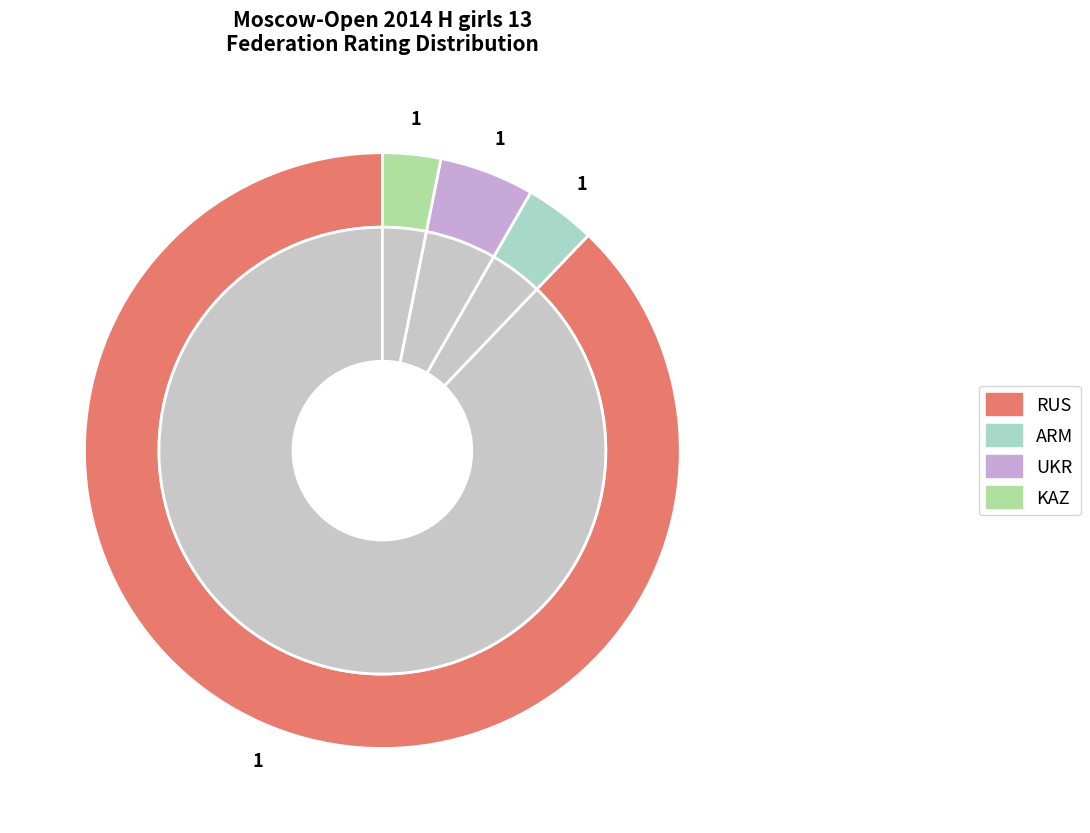

What is the change in value from ARM to KAZ?

-1010